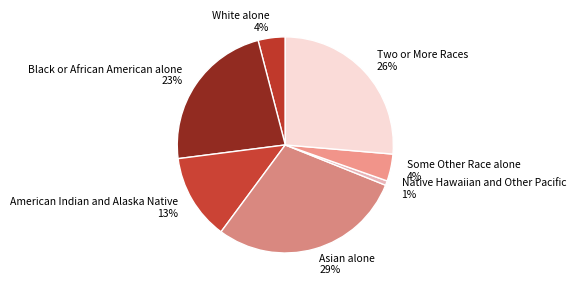

How many segments does this pie chart have?

7